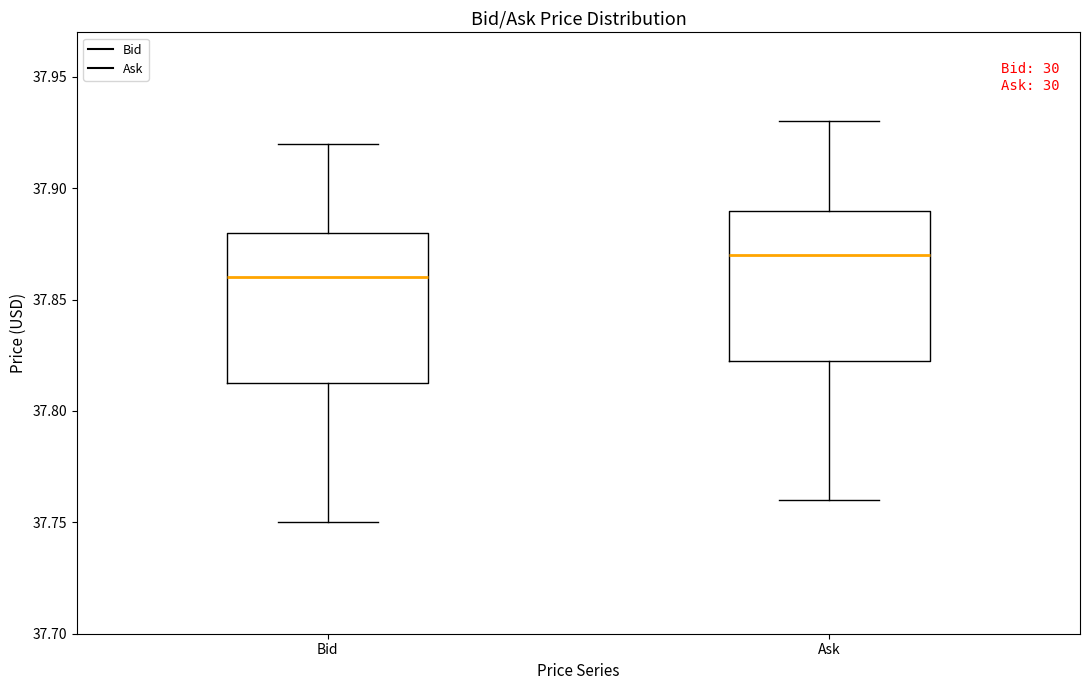

Reading left to right, read every box against the y-axis: the position of its median line, the range the box covers, and the ends of its whiskers. The values are not printed on the chart, so give them approximately, as read against the axis.

Bid: median 37.860, box 37.815 to 37.880, whiskers 37.750 to 37.920
Ask: median 37.870, box 37.825 to 37.890, whiskers 37.760 to 37.930